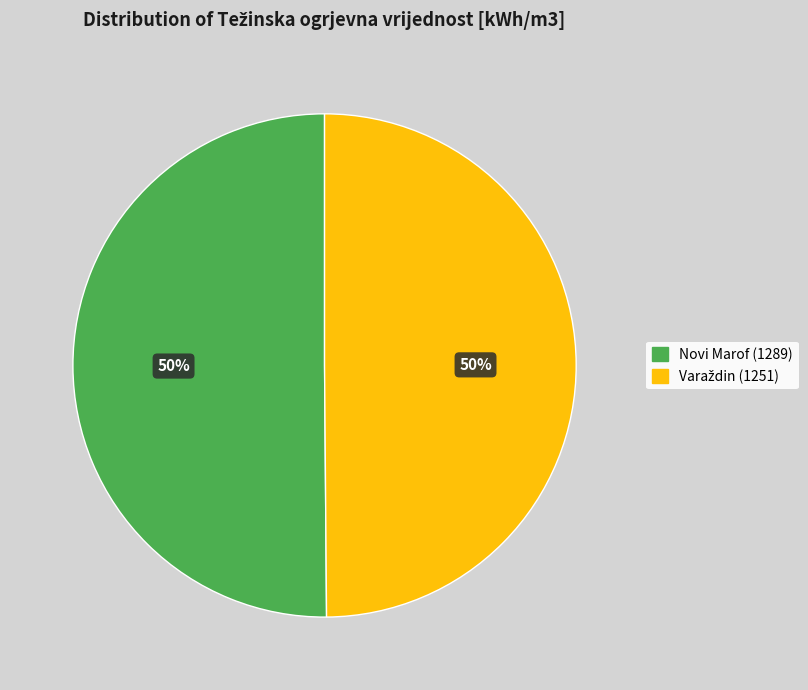

To the nearest percent, what is the average slice percentage?

50%